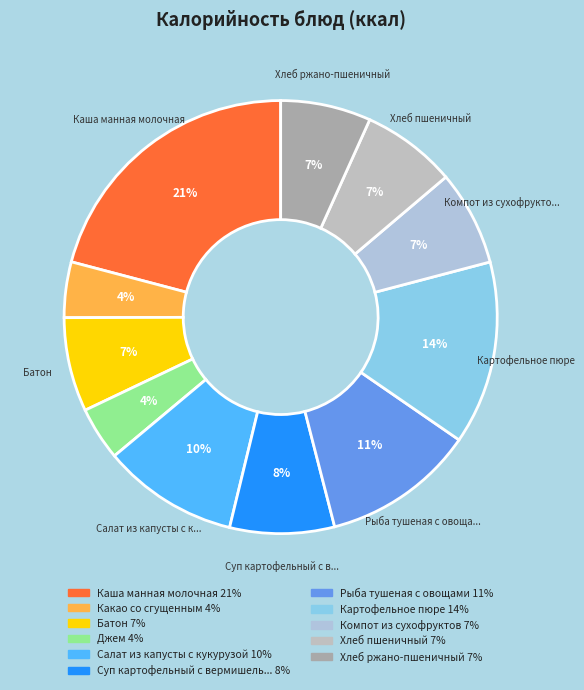

How many slices are in this pie chart?

11